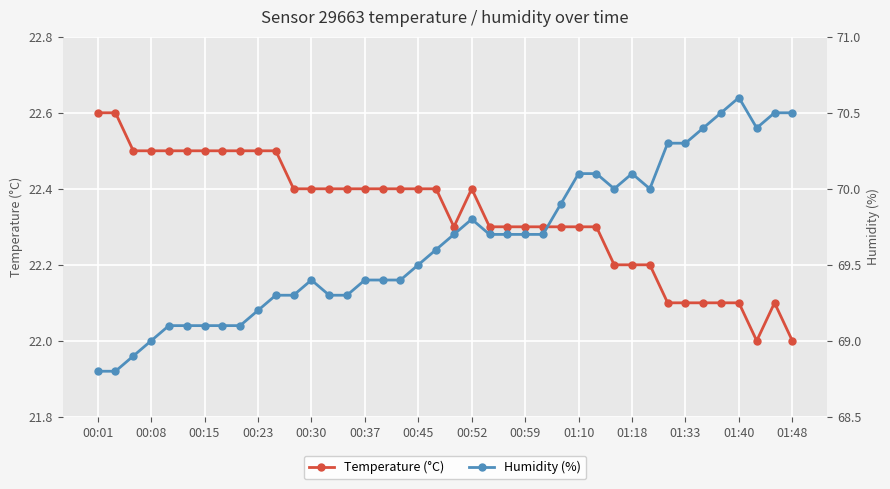

Reading left to right, list all the values displayed in this chart.

Temperature (°C): 22.6	22.6	22.5	22.5	22.5	22.5	22.5	22.5	22.5	22.5	22.5	22.4	22.4	22.4	22.4	22.4	22.4	22.4	22.4	22.4	22.3	22.4	22.3	22.3	22.3	22.3	22.3	22.3	22.3	22.2	22.2	22.2	22.1	22.1	22.1	22.1	22.1	22.0	22.1	22.0
Humidity (%): 68.8	68.8	68.9	69.0	69.1	69.1	69.1	69.1	69.1	69.2	69.3	69.3	69.4	69.3	69.3	69.4	69.4	69.4	69.5	69.6	69.7	69.8	69.7	69.7	69.7	69.7	69.9	70.1	70.1	70.0	70.1	70.0	70.3	70.3	70.4	70.5	70.6	70.4	70.5	70.5